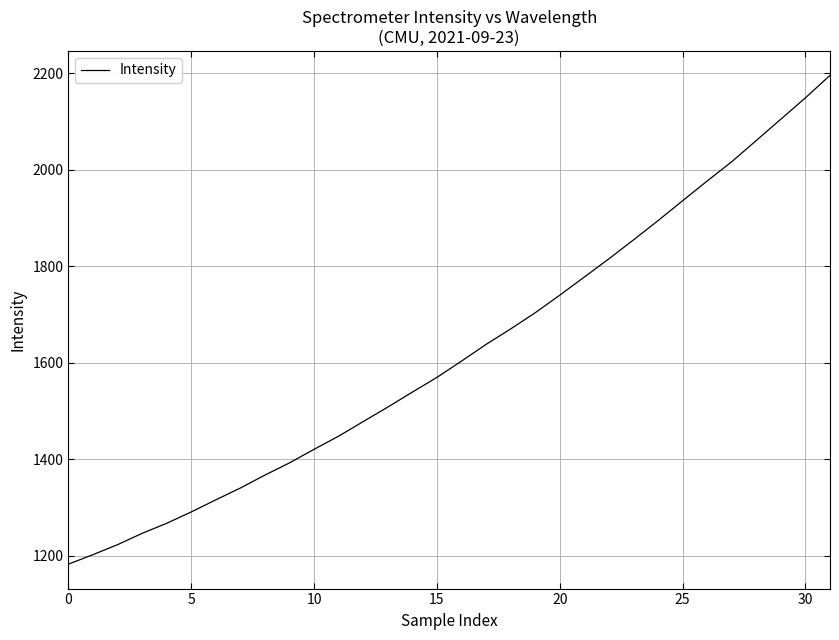

What is the difference between the maximum and minimum values?

1012.5